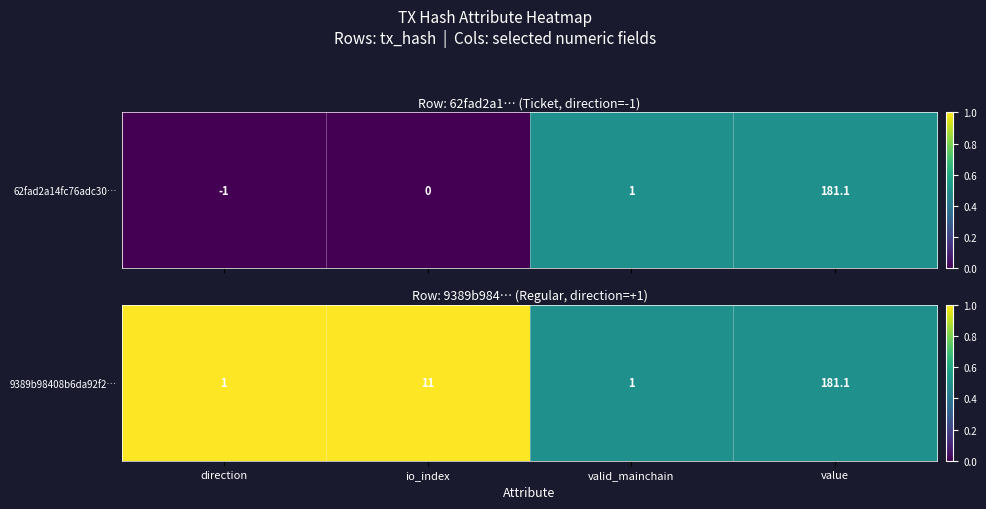

Between valid_mainchain and value, which is larger?

valid_mainchain